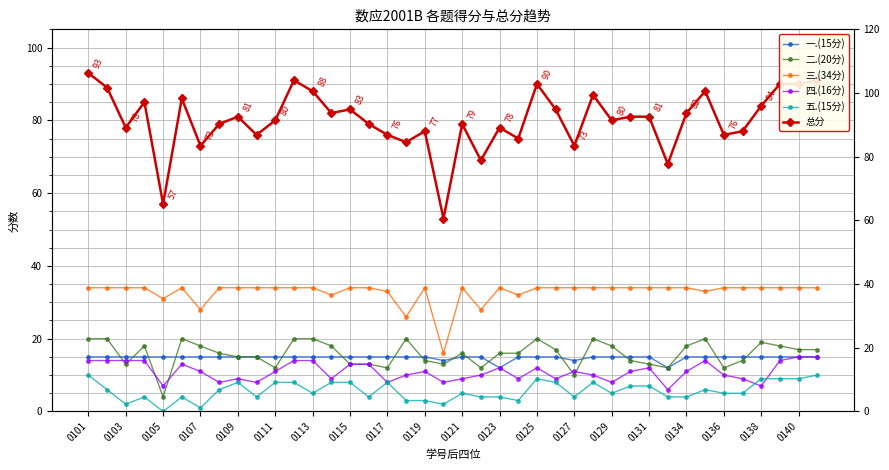

Between 0101 and 0103, which series saw the biggest shift?

五.(15分)